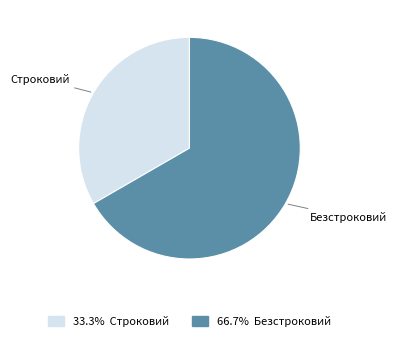

Does any single category account for the majority?

Yes